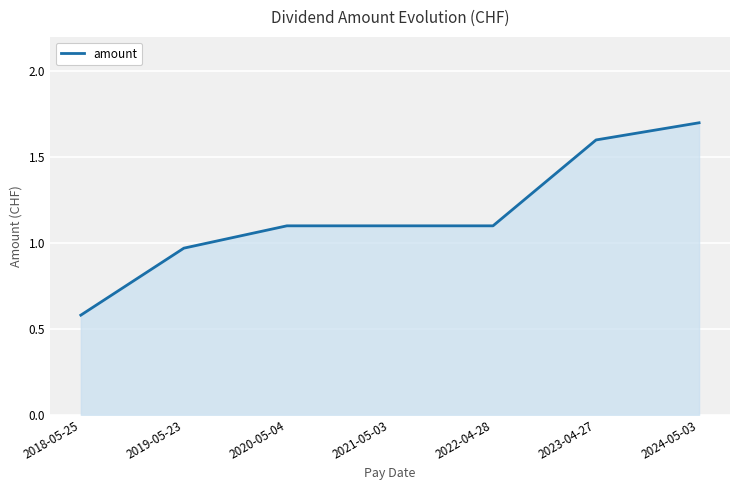

Does the chart have visible grid lines?

Yes